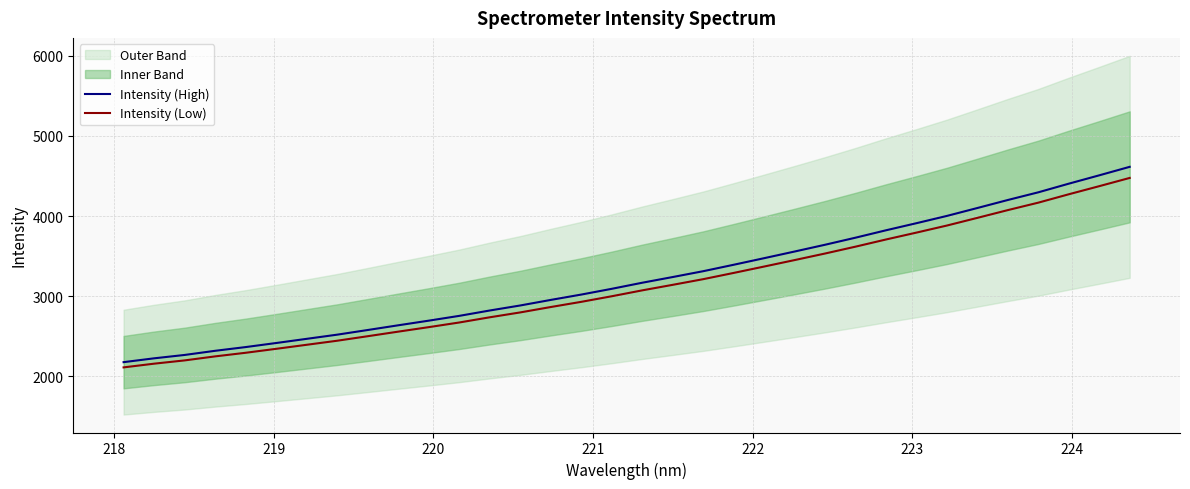

What is the average value of the Intensity (Low) series?

3127.2